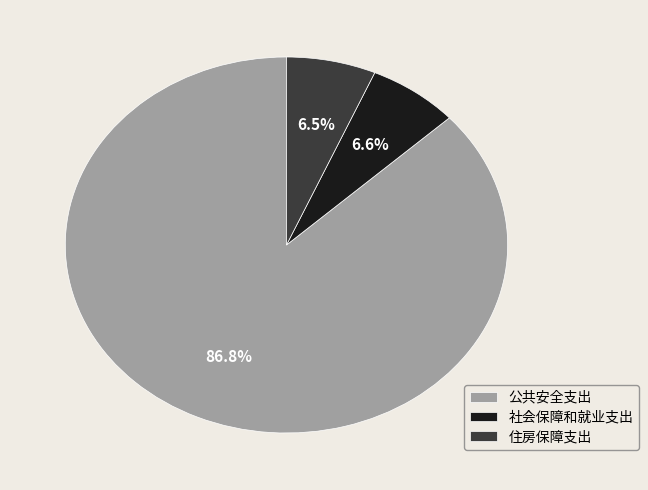

Between 住房保障支出 and 公共安全支出, which is larger?

公共安全支出